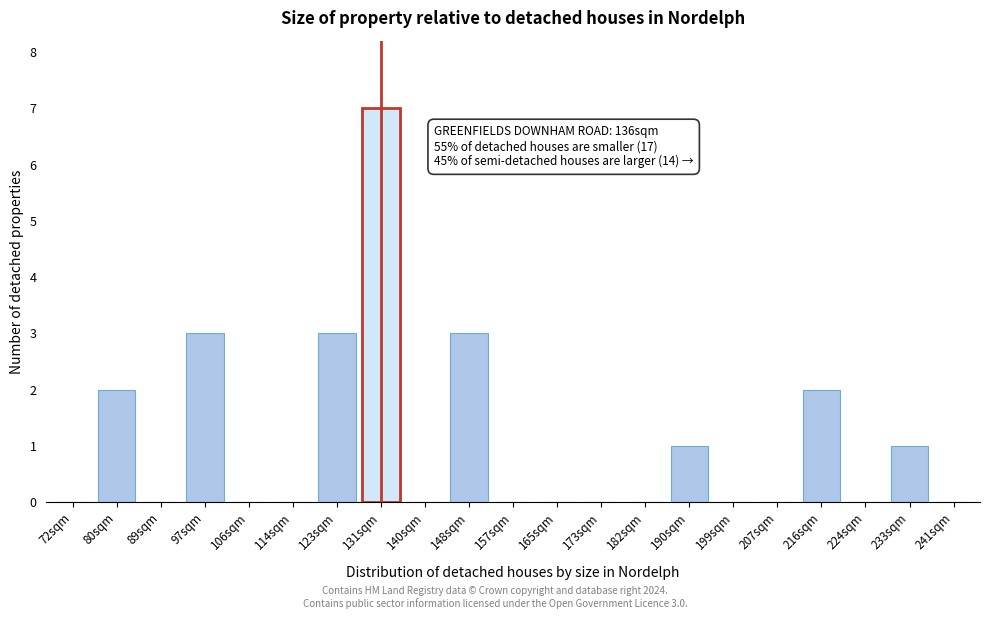

Reading right to left, what are all the values shown in this chart?

241sqm=0	233sqm=1	224sqm=0	216sqm=2	207sqm=0	199sqm=0	190sqm=1	182sqm=0	173sqm=0	165sqm=0	157sqm=0	148sqm=3	140sqm=0	131sqm=7	123sqm=3	114sqm=0	106sqm=0	97sqm=3	89sqm=0	80sqm=2	72sqm=0